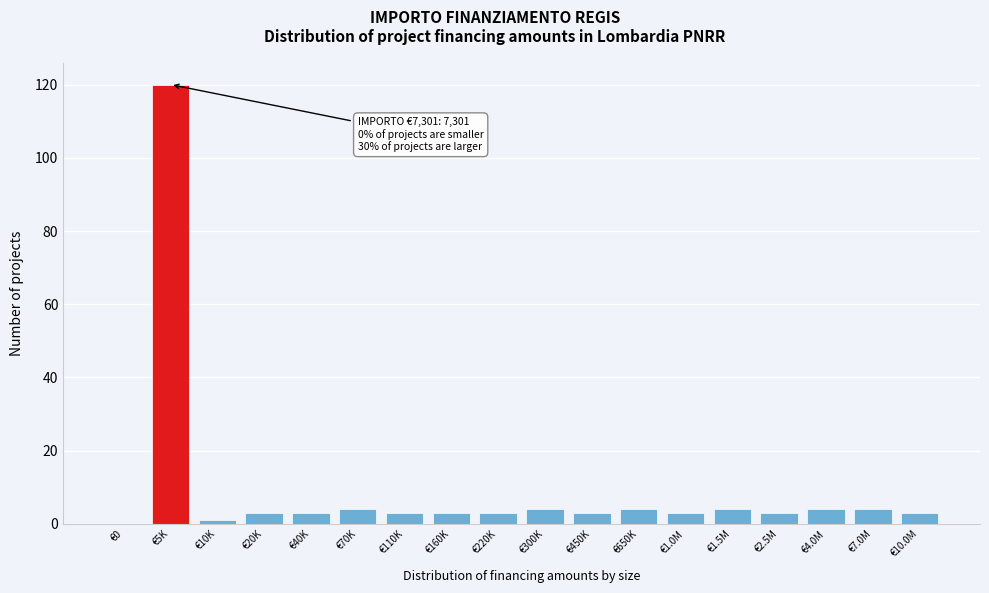

Reading left to right, transcribe all the data shown in this chart.

€0=0	€5K=120	€10K=1	€20K=3	€40K=3	€70K=4	€110K=3	€160K=3	€220K=3	€300K=4	€450K=3	€650K=4	€1.0M=3	€1.5M=4	€2.5M=3	€4.0M=4	€7.0M=4	€10.0M=3